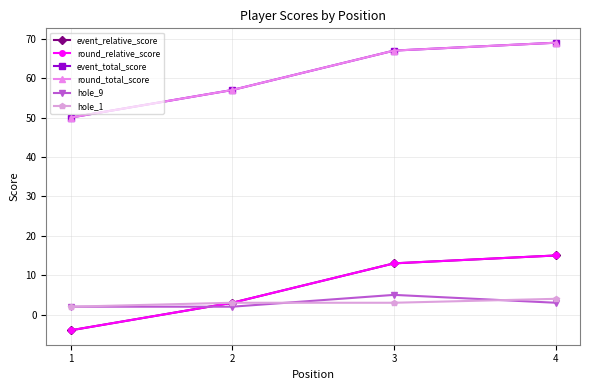

Where does the event_relative_score series first go above 13?

4